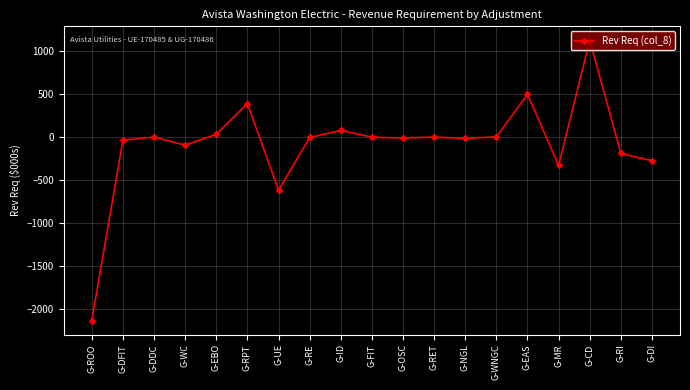

True or false: the data has more than 0 interior local peaks.

True